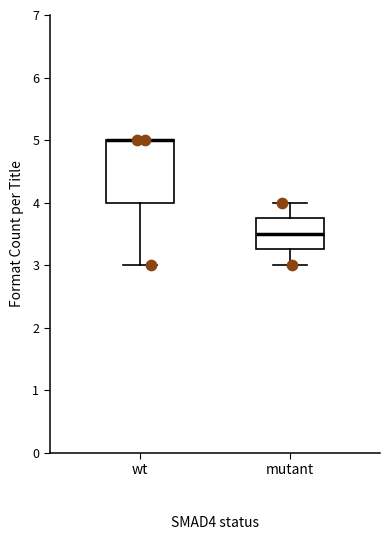

Reading left to right, transcribe this box plot: for each box, give where its median line is, the range the box spans, and where its two whiskers end, as read against the y-axis. The values are not printed on the chart, so give them approximately, as read against the axis.

wt: median 5.0 (drawn on the box's upper edge), box 4.0 to 5.0, whiskers 3.0 to 5.0
mutant: median 3.5, box 3.3 to 3.8, whiskers 3.0 to 4.0